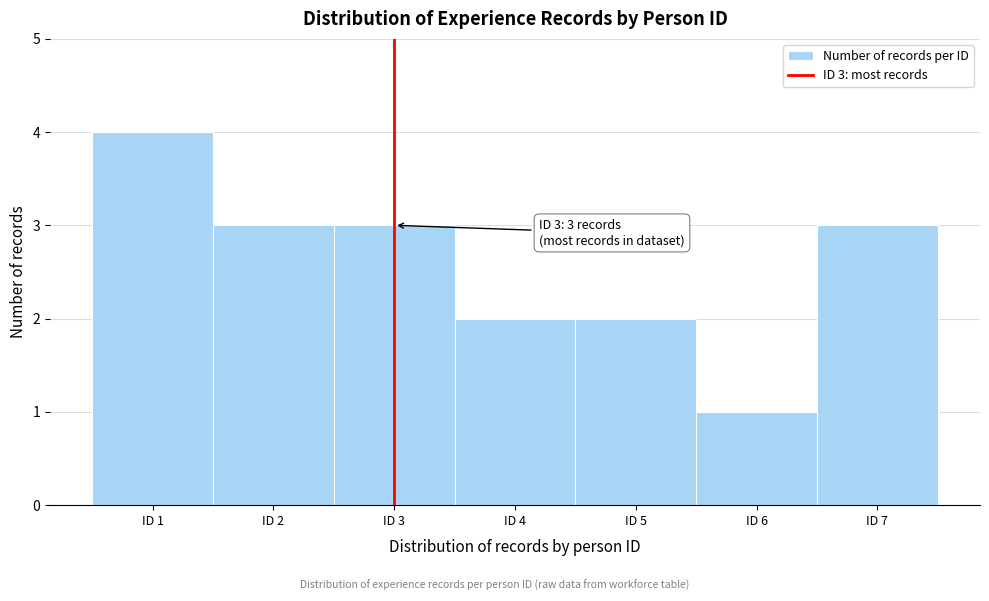

Which range on the x-axis has the tallest bar?

0.5 to 1.5